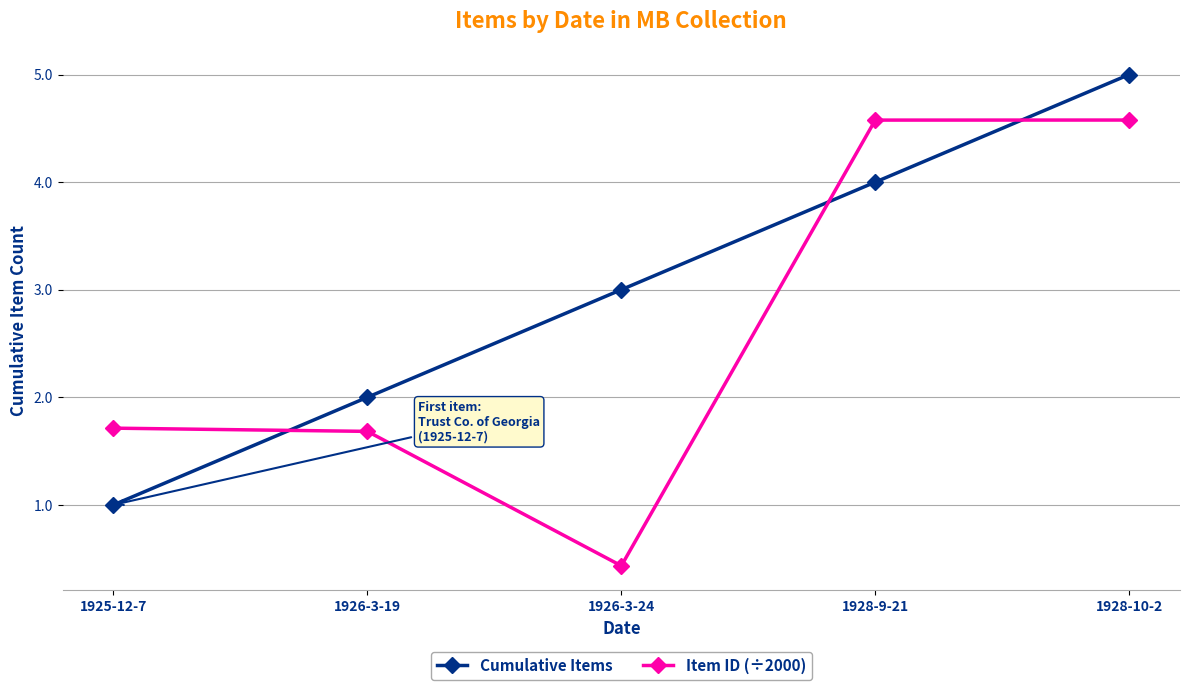

At which category is the sum across all series the highest?

1928-10-2